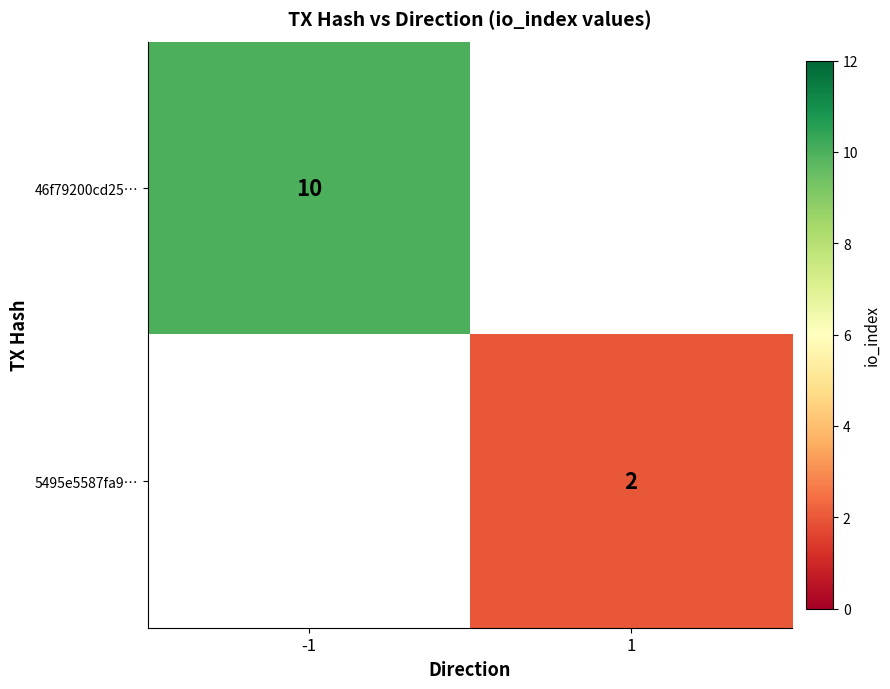

What is the smallest value displayed?

2.0